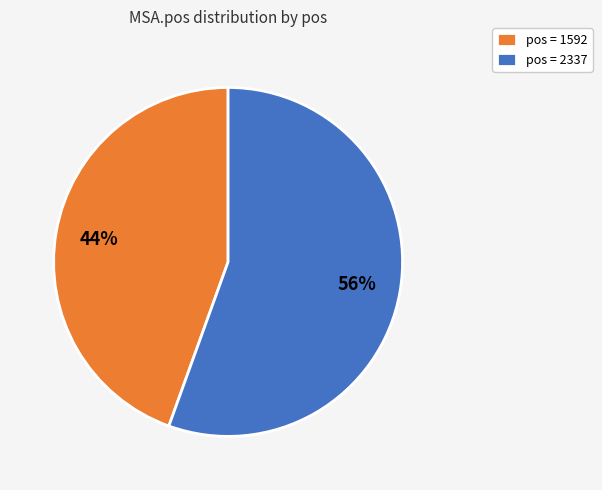

True or false: pos = 1592 accounts for 39% of the total.

False